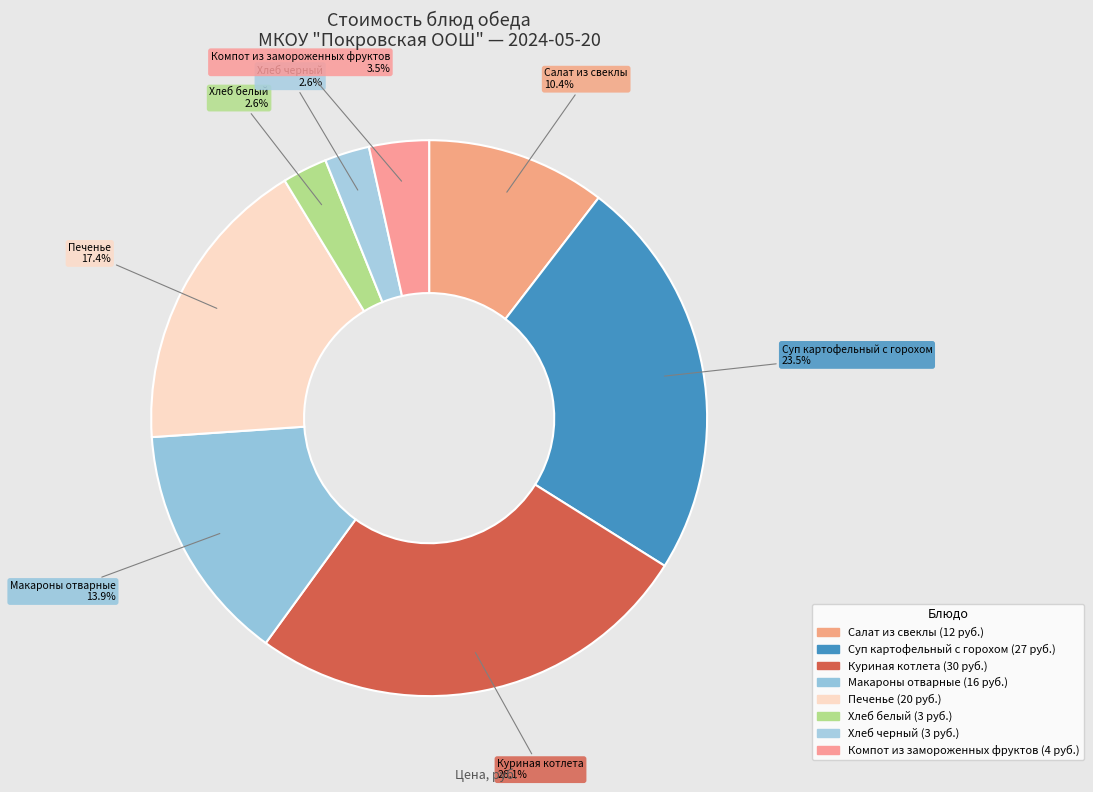

Which has a higher value, Салат из свеклы or Куриная котлета?

Куриная котлета